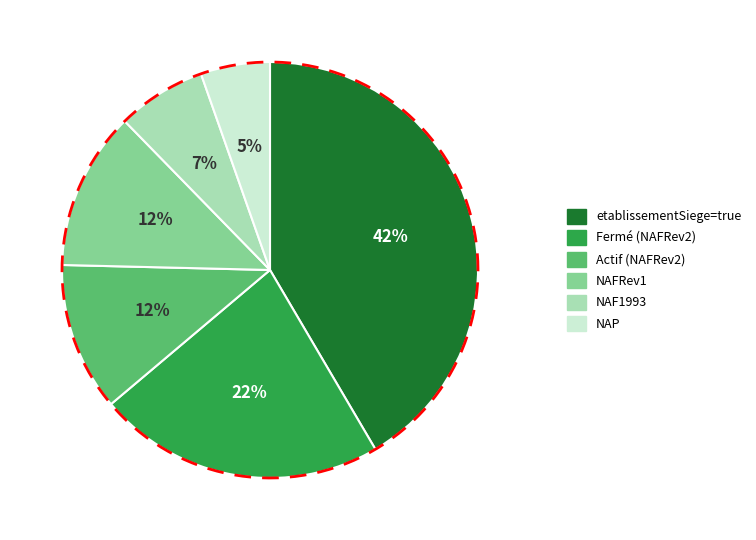

Which slice is the largest?

true